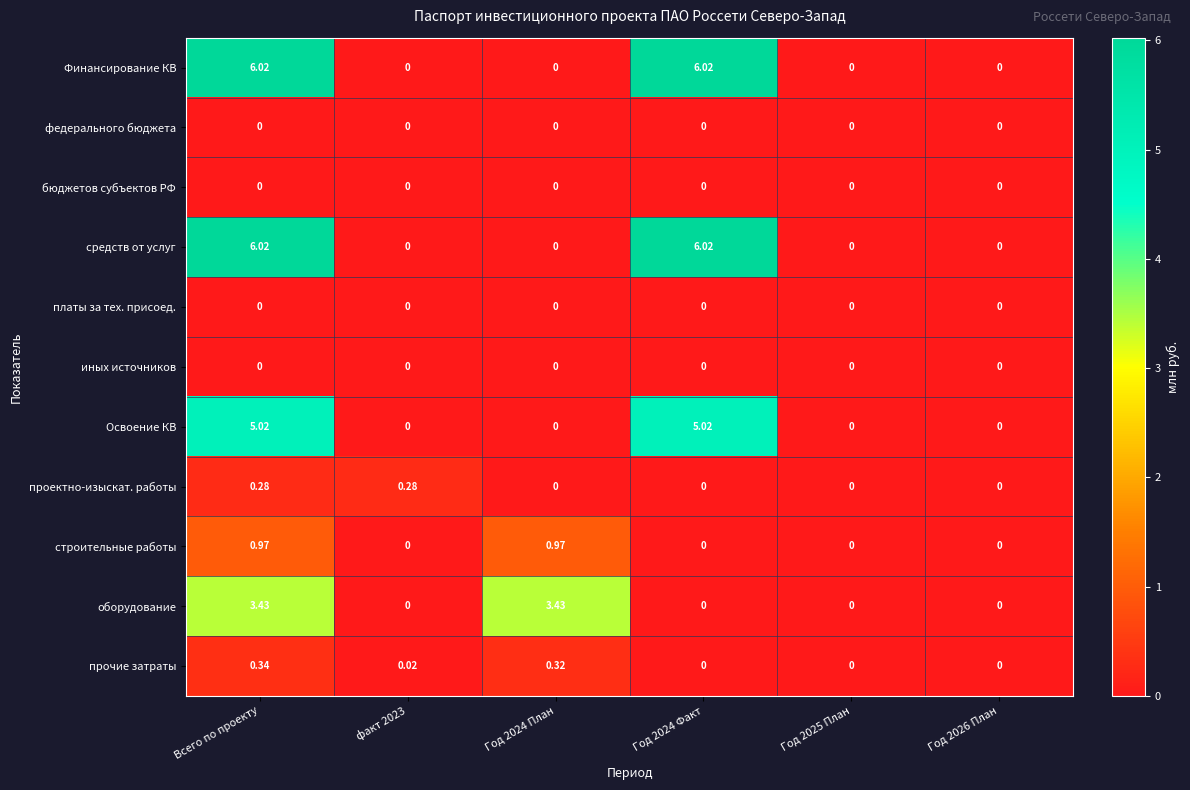

At which category is the sum across all series the highest?

Всего по проекту